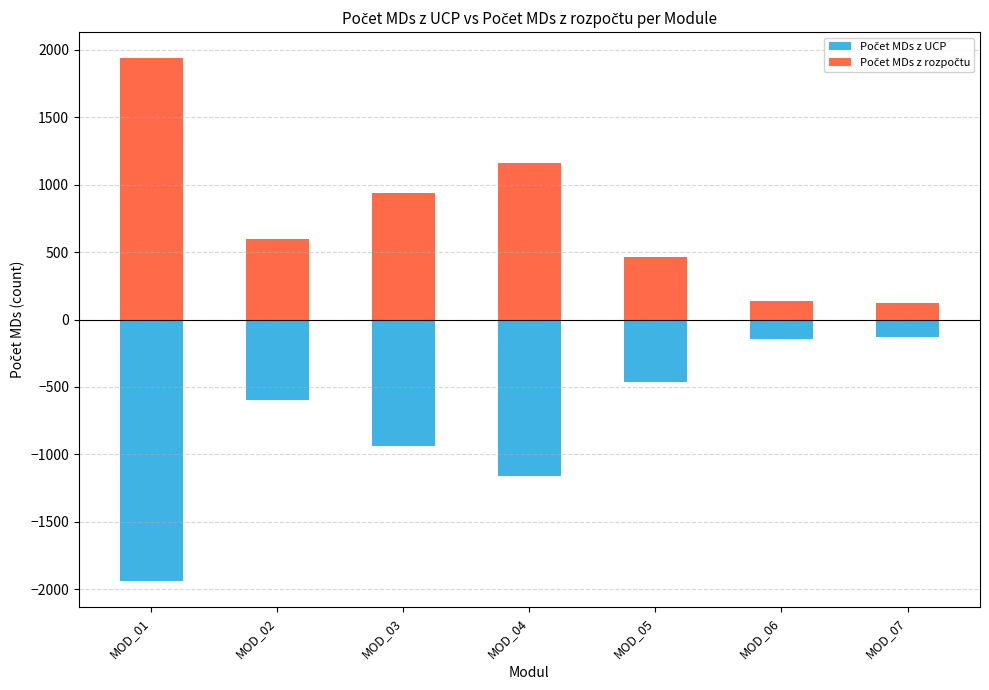

Reading left to right, list all the values displayed in this chart.

Počet MDs z UCP: -1937.0	-599.0	-935.0	-1157.0	-462.0	-141.0	-126.0
Počet MDs z rozpočtu: 1937.4	599.1	935.2	1157.2	462.1	141.0	126.0